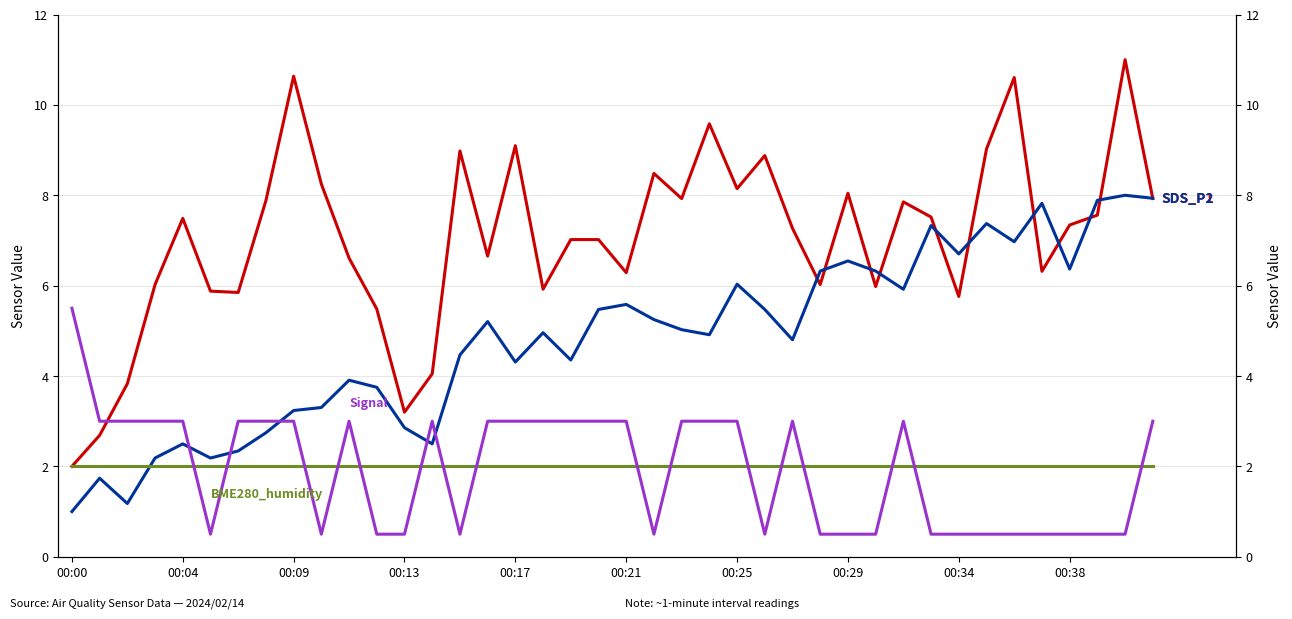

Between 00:29 and 32, which series saw the biggest shift?

SDS_P2